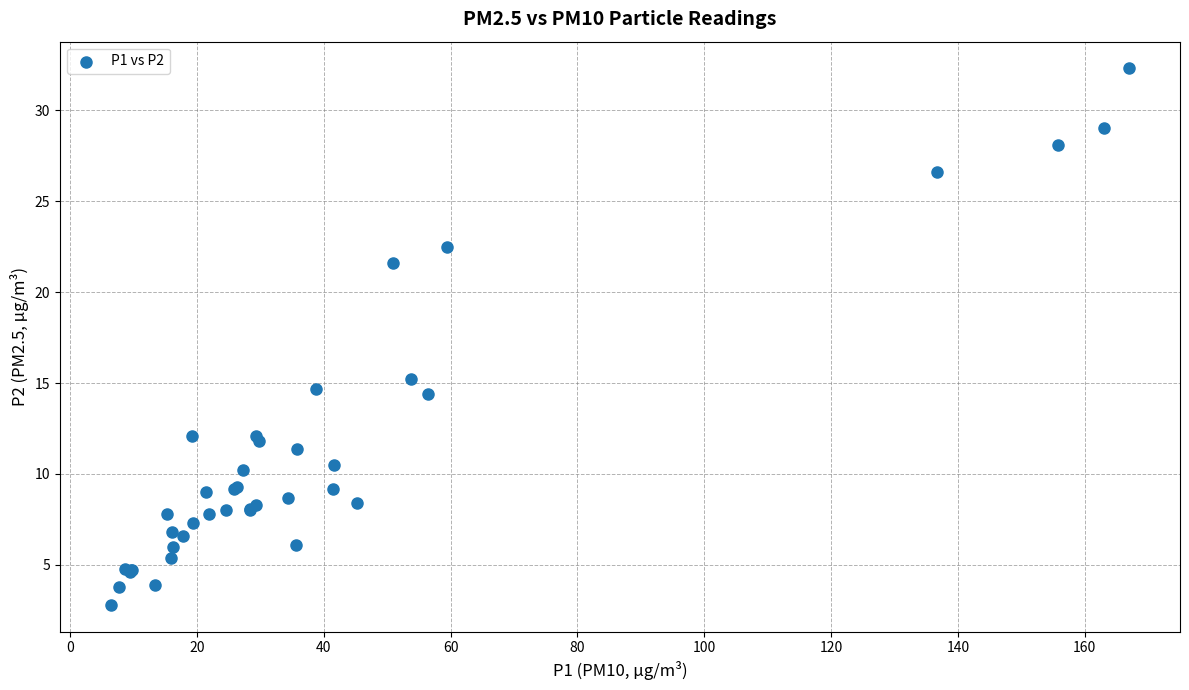

What Y value in the scatter plot is closest to 17?

15.2